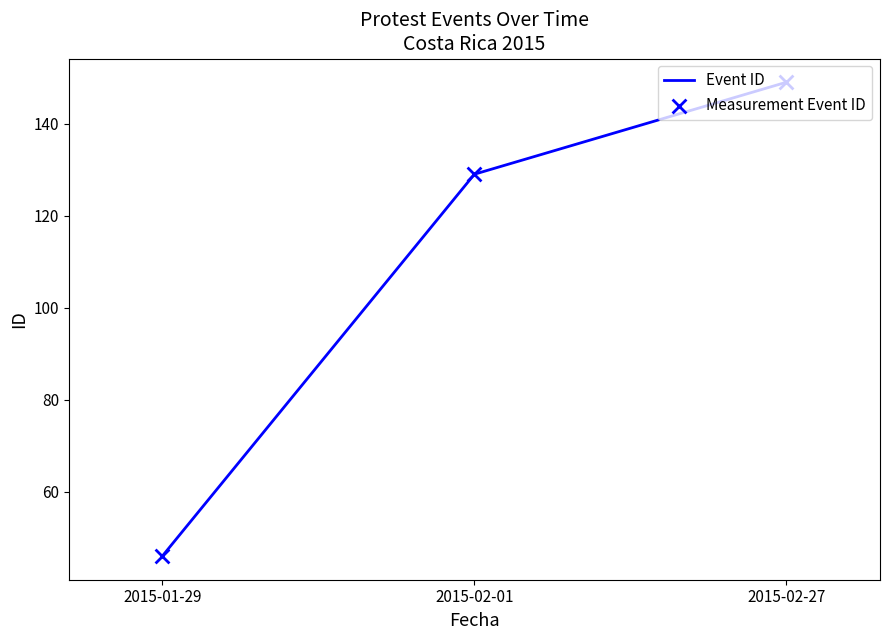

What is the change in value from 2015-02-01 to 2015-02-27?

+20